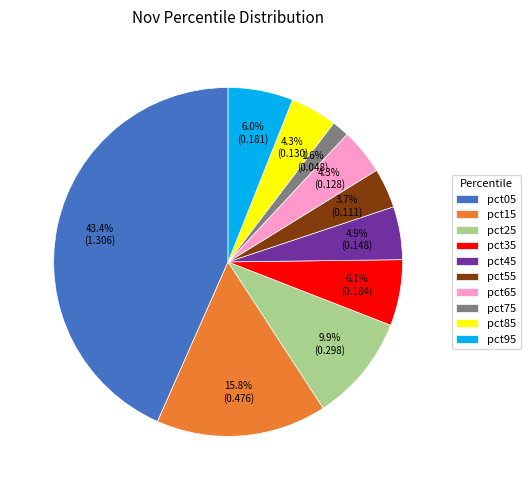

Is it true that pct15 is 8% of the pie?

False